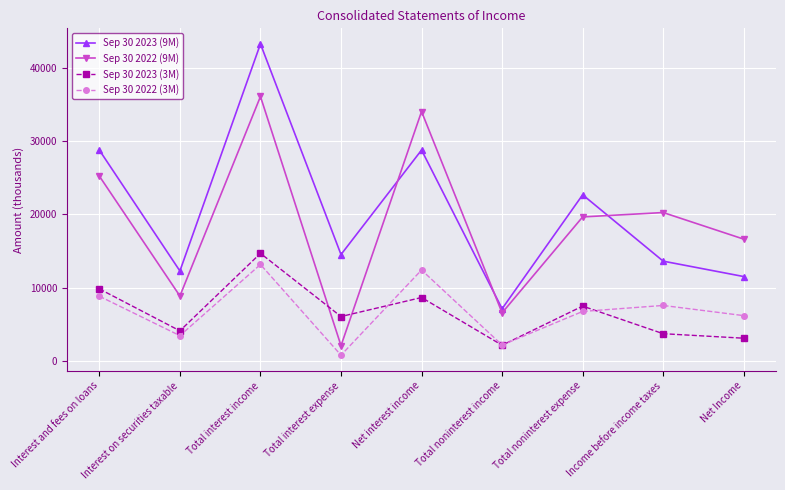

What is the difference between the Sep 30 2023 (9M) values at Interest and fees on loans and Net Income?

17287